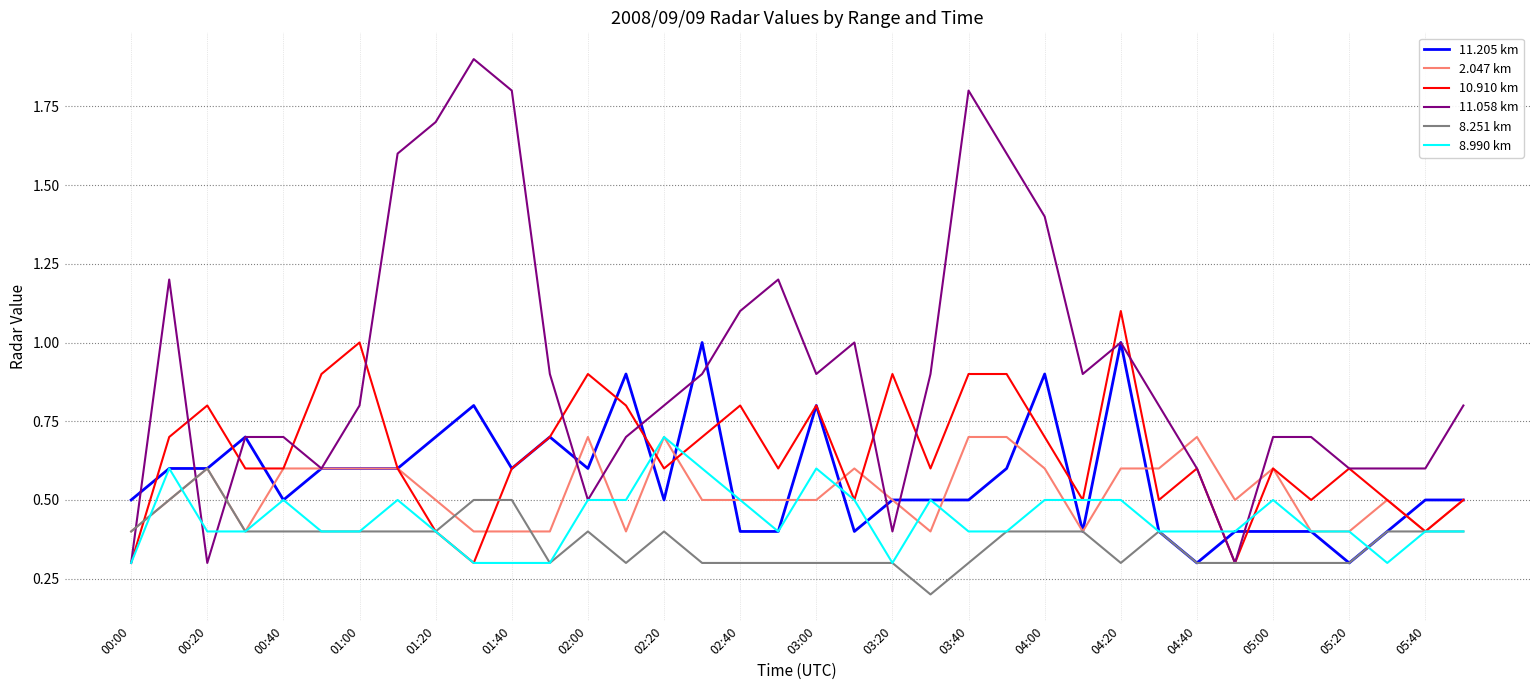

Which series has the largest total across all categories?

11.058 km